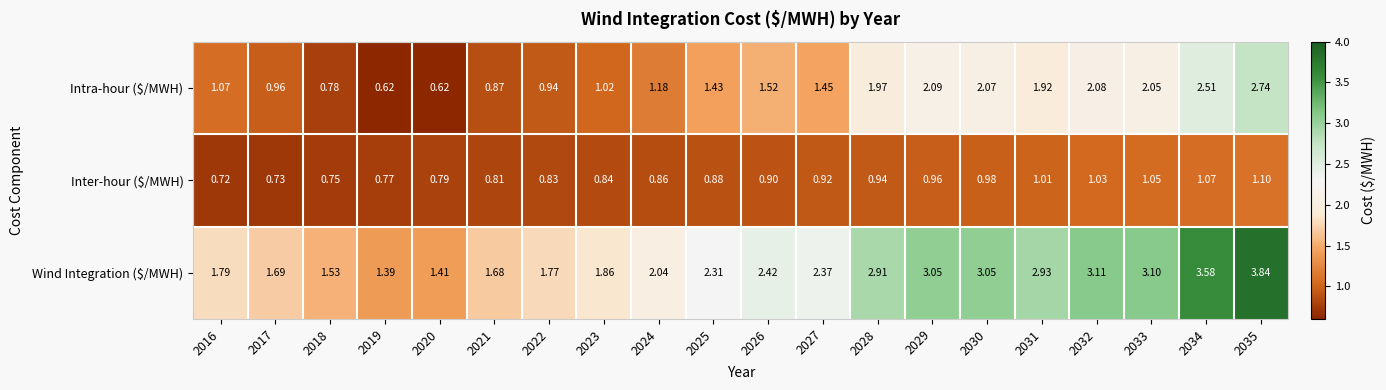

At which category is the sum across all series the highest?

2035